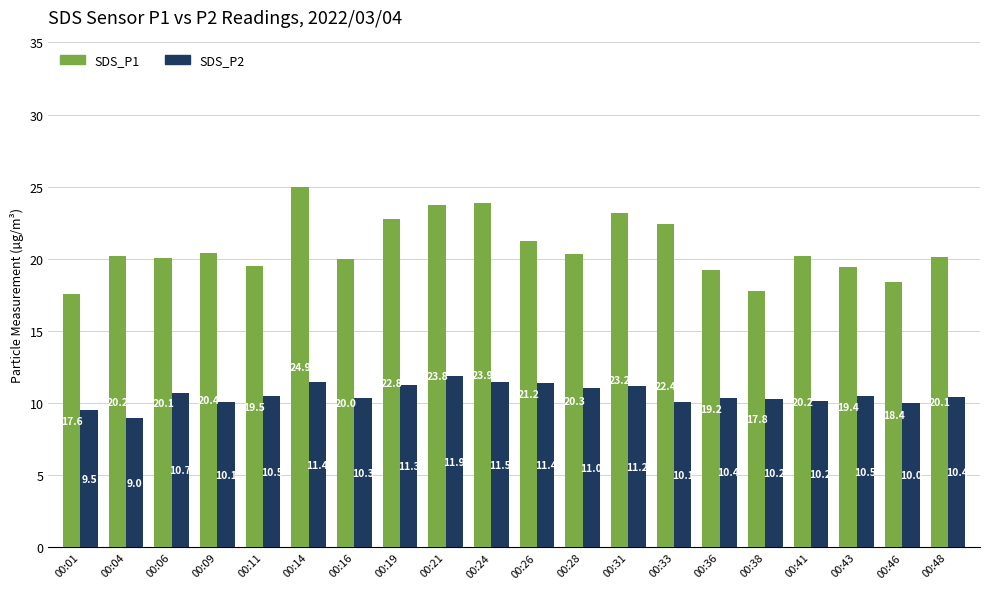

At 00:33, list the series in order from smallest to largest.

SDS_P2, SDS_P1